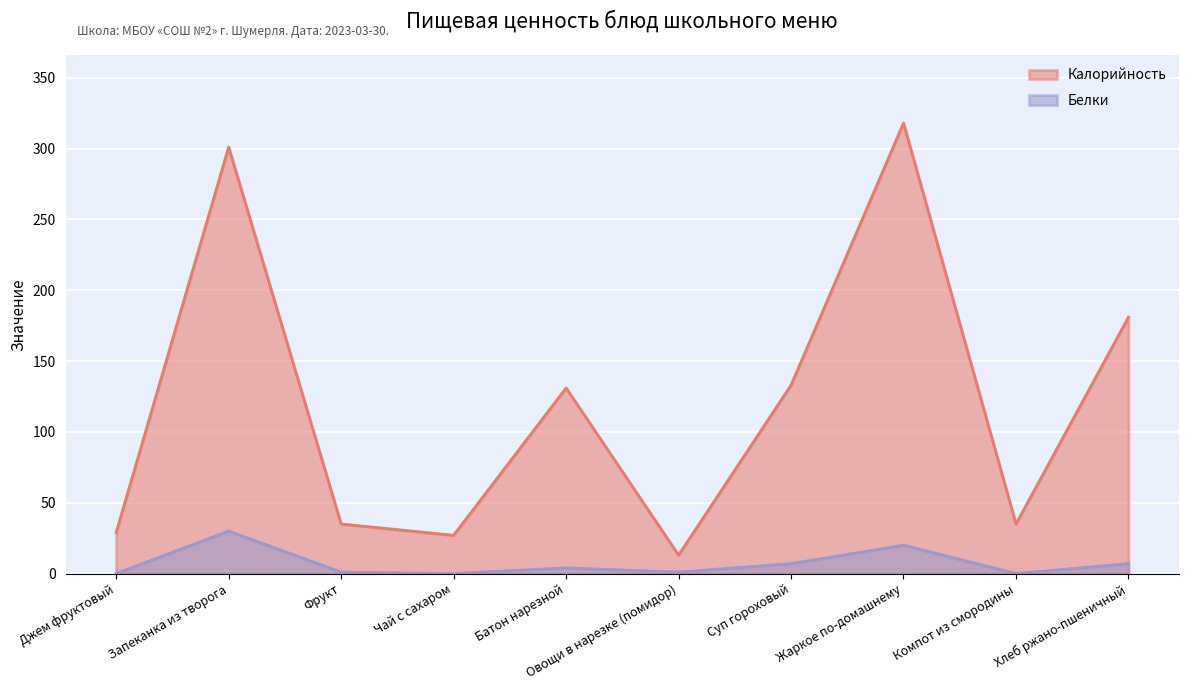

At which label does Белки reach its peak?

Запеканка из творога